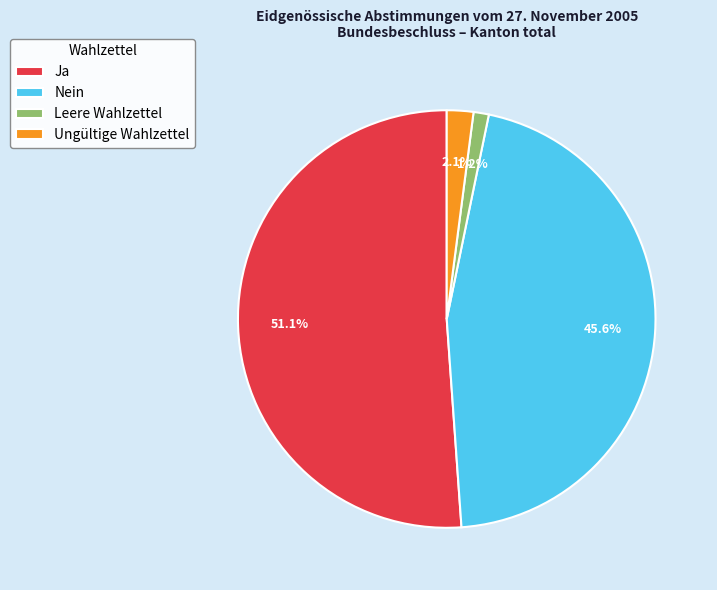

Rank the categories by value from lowest to highest.

Leere Wahlzettel, Ungültige Wahlzettel, Nein, Ja